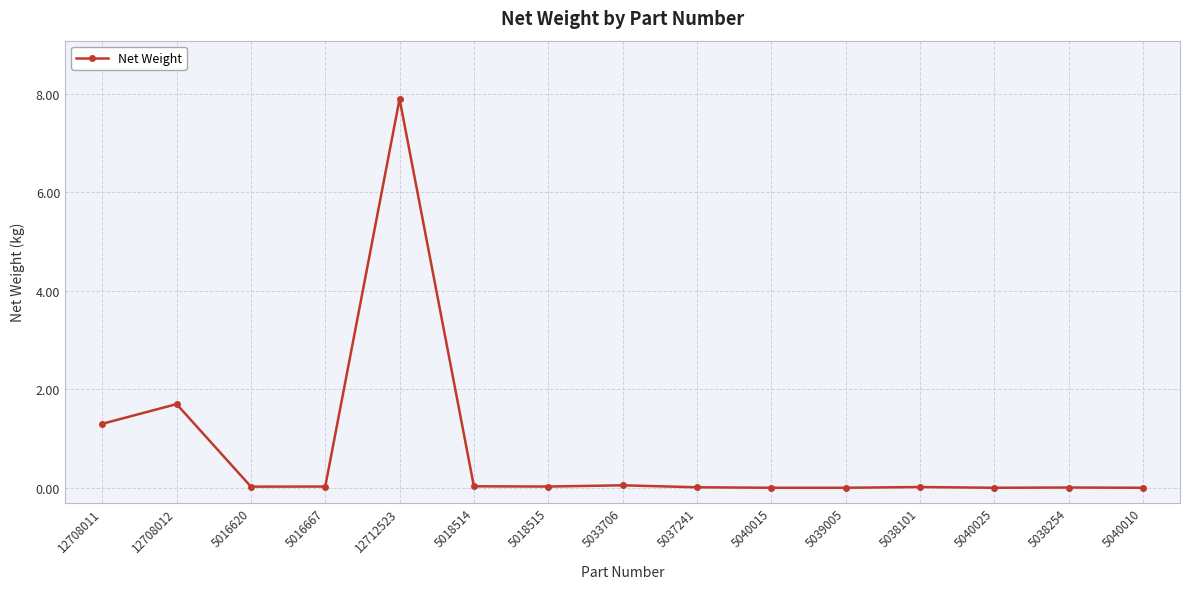

How many categories are shown in the chart?

15